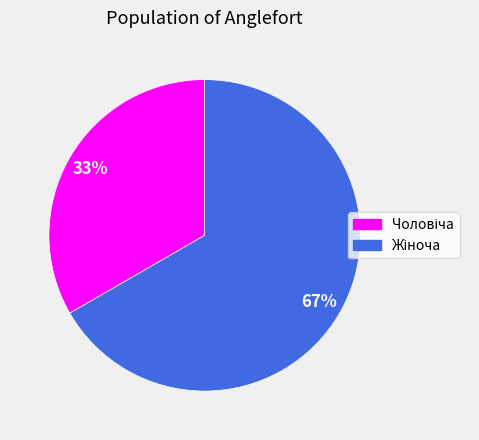

Is there a majority slice in this chart?

Yes